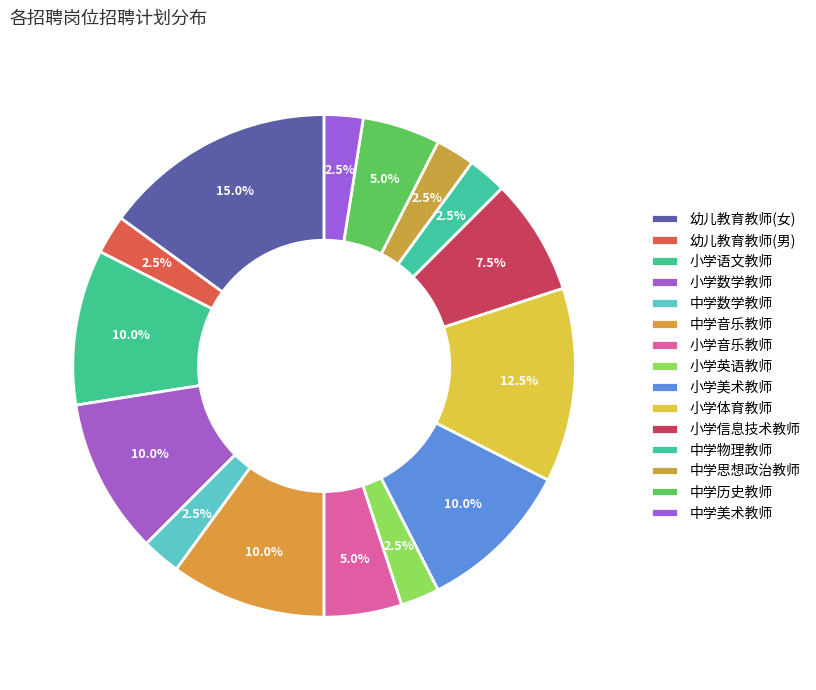

How many segments does this pie chart have?

15